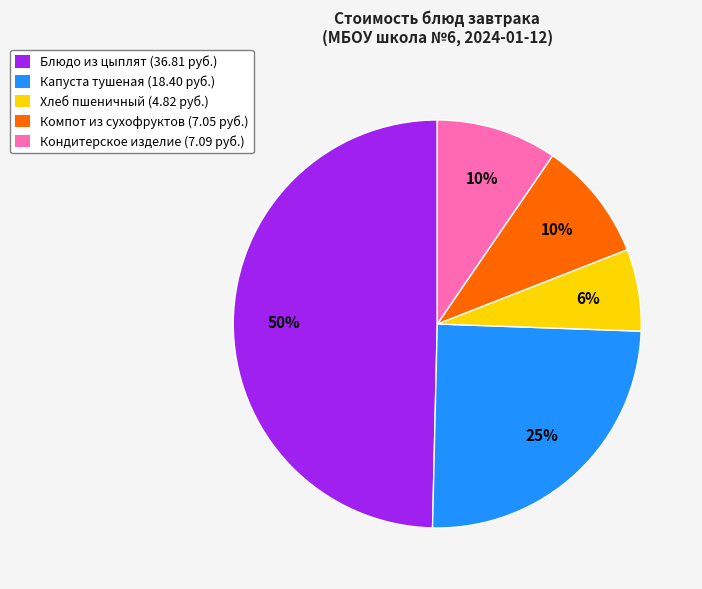

True or false: Капуста тушеная (18.40 руб.) accounts for 16% of the total.

False